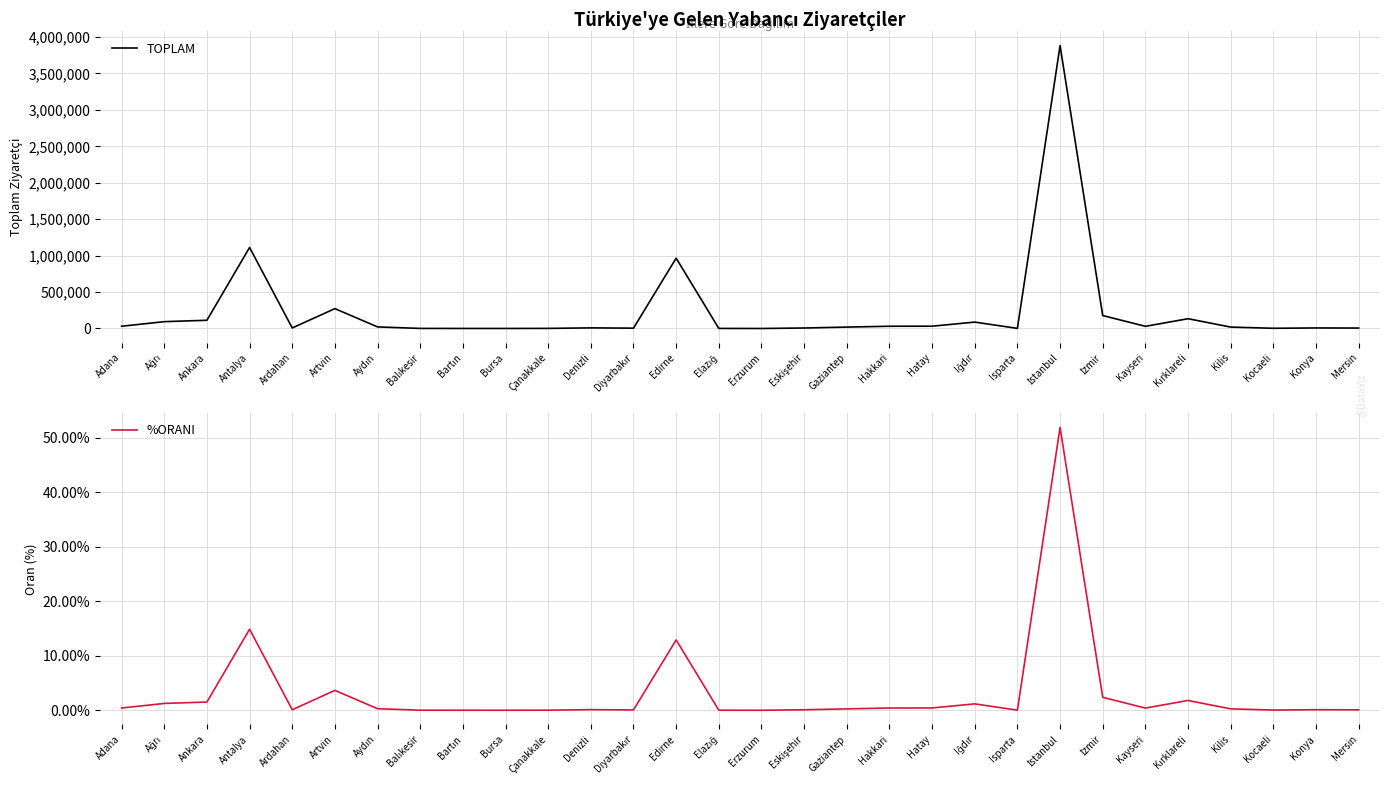

What is the sum of the TOPLAM values at Elazığ and Bursa?

1368.0